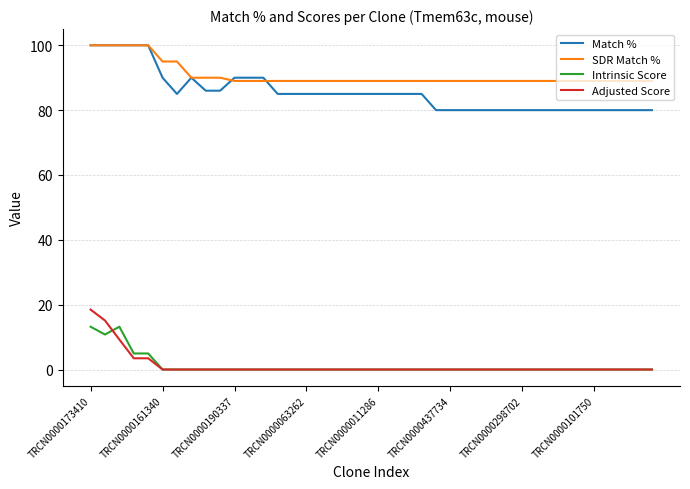

Is this an area chart (filled region under the line)?

No